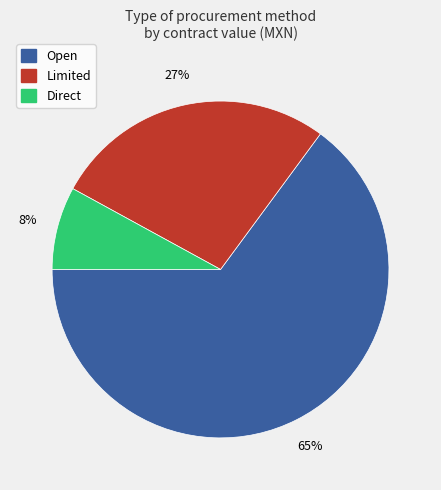

Is there any slice that represents more than half of the pie?

Yes